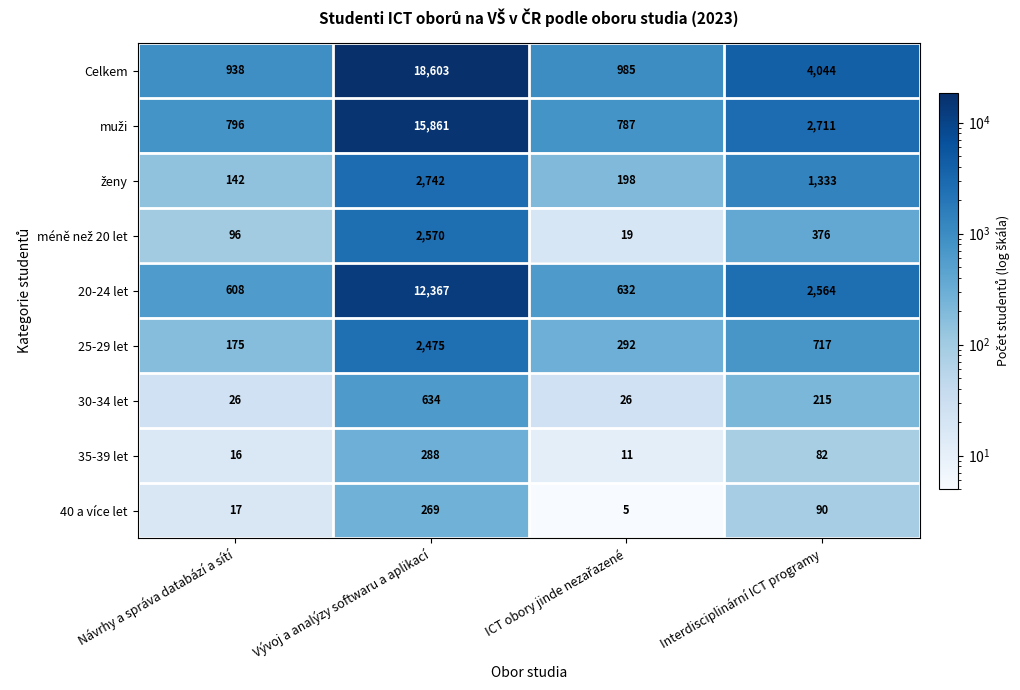

Which series has the largest total across all categories?

Celkem